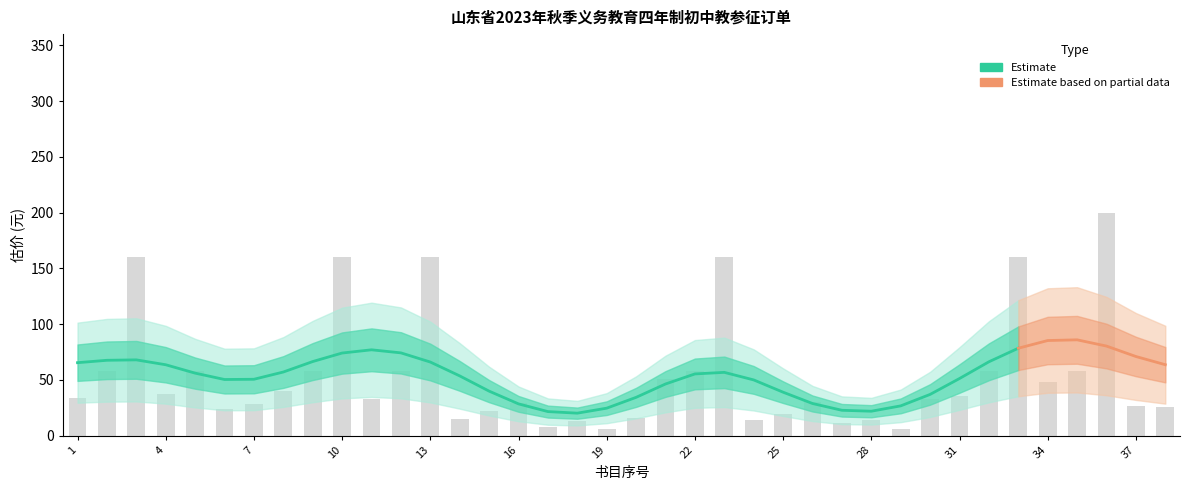

The chart shows a value of 160.0 at 10. True or false?

True